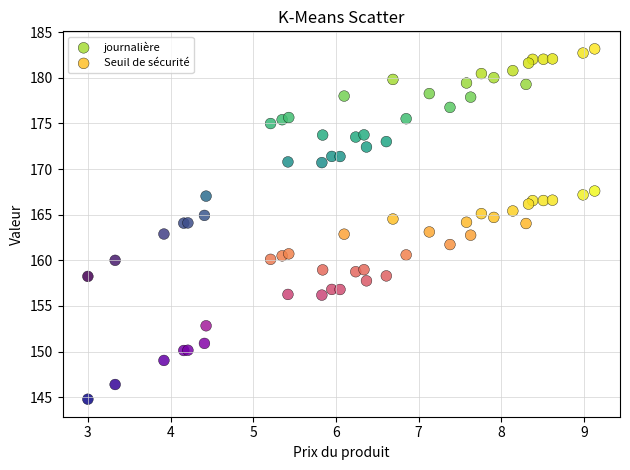

Which series contains the highest Y value?

journalière